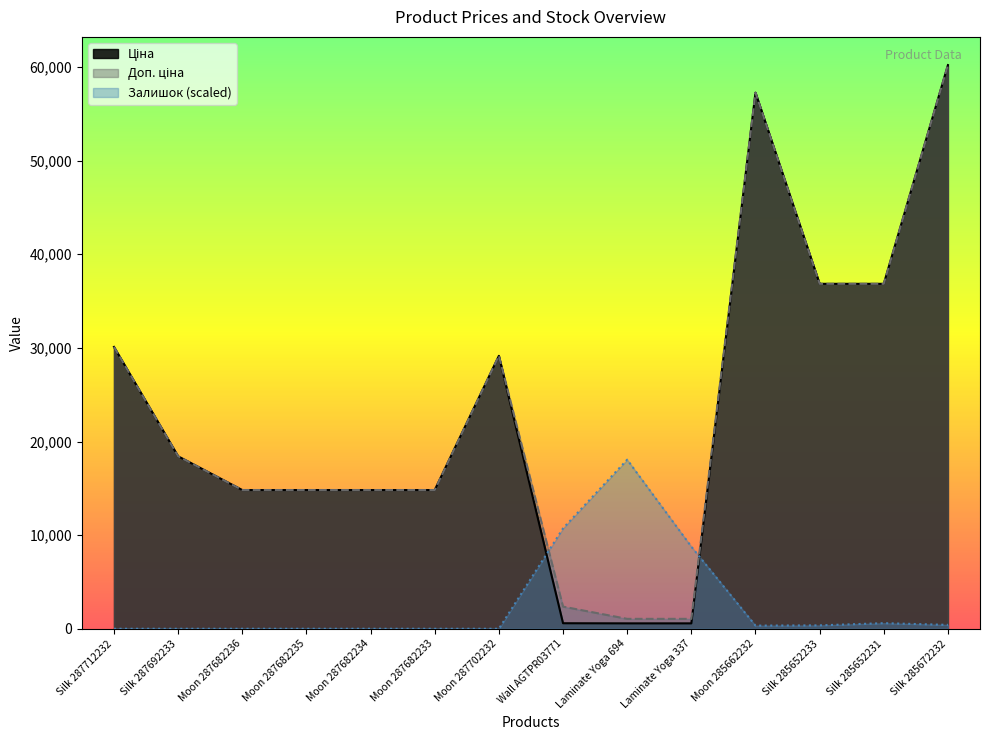

What is the value of the Доп. ціна point at the 8th from the left?

2366.5